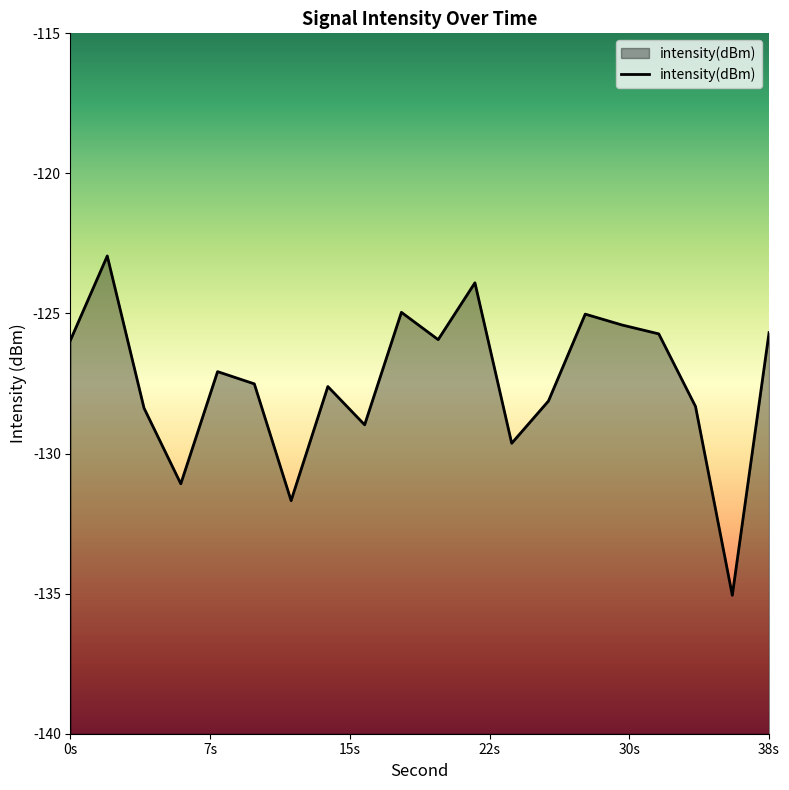

What is the minimum value shown in the chart?

-135.1